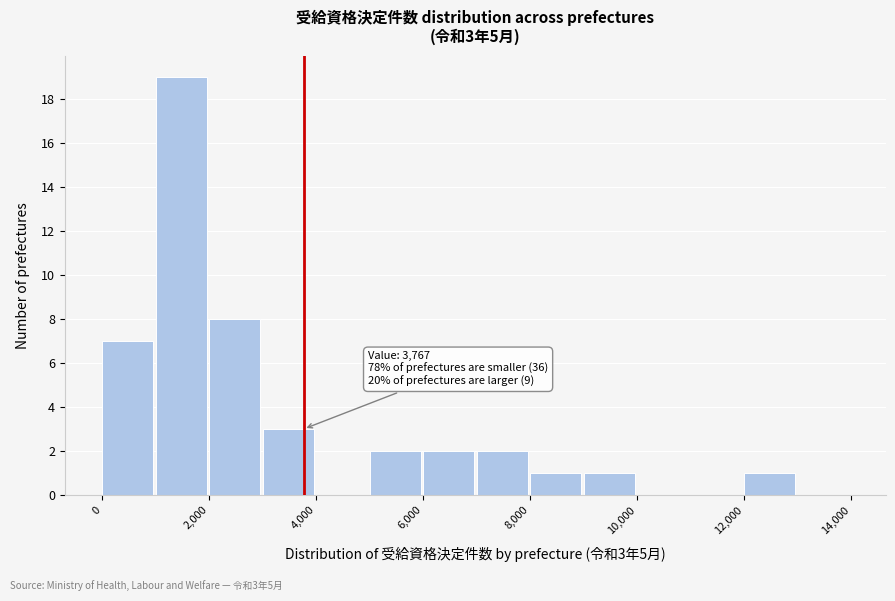

Over which range of the x-axis is the bar tallest?

1000 to 2000